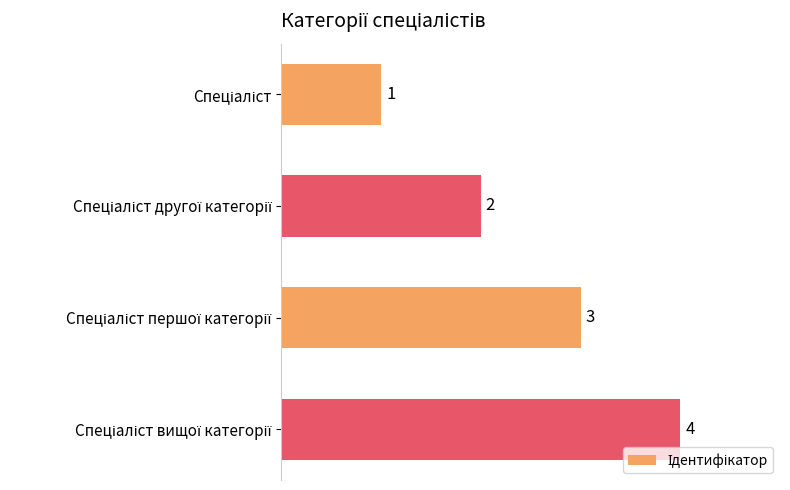

How many data points does each series have?

4